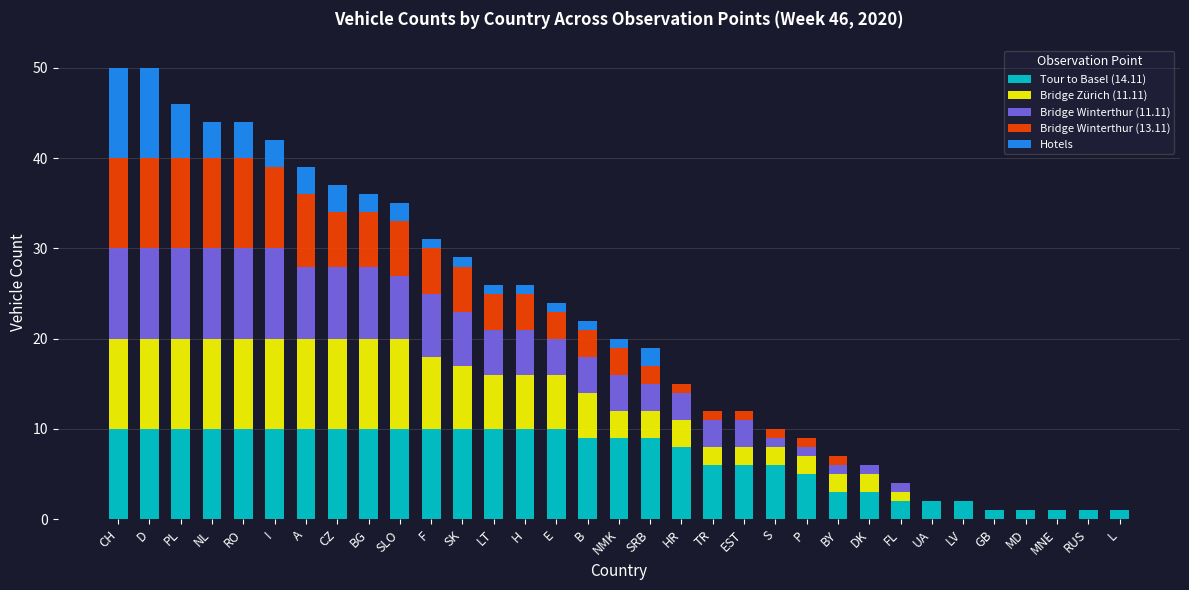

What are all the series names shown in the legend?

Tour to Basel (14.11), Bridge Zürich (11.11), Bridge Winterthur (11.11), Bridge Winterthur (13.11), Hotels